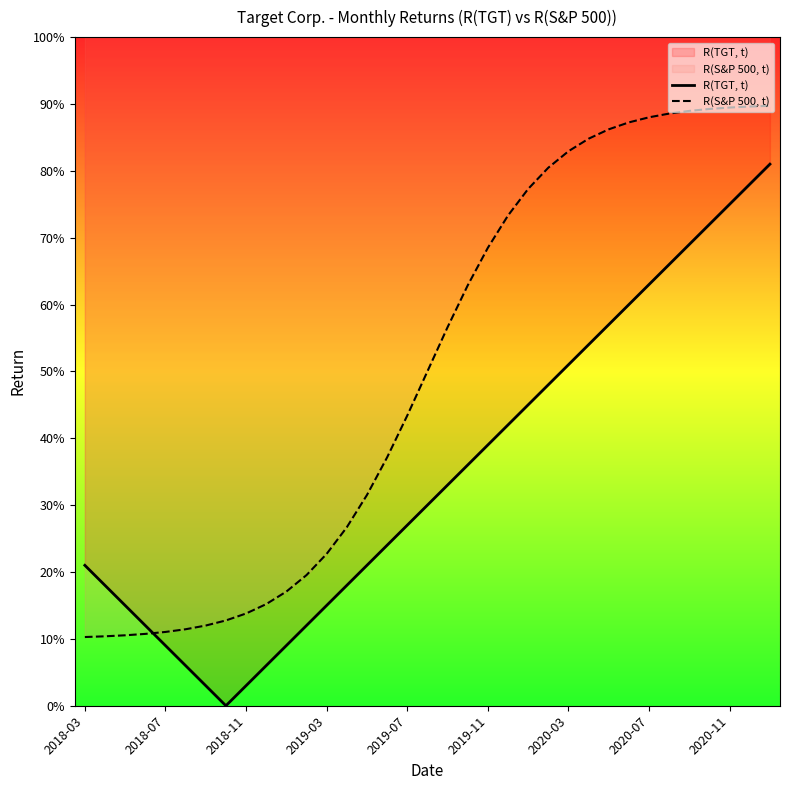

After their last crossing, which series has the higher values: R(TGT, t) or R(S&P 500, t)?

R(S&P 500, t)